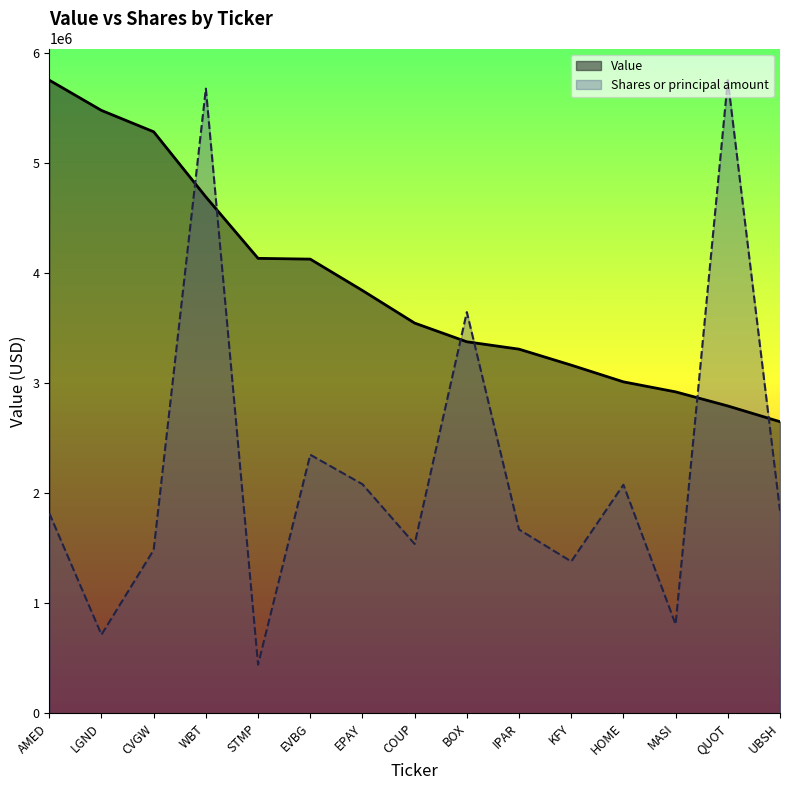

What is the difference between the maximum and minimum values in the Shares or principal amount series?

5310245.2